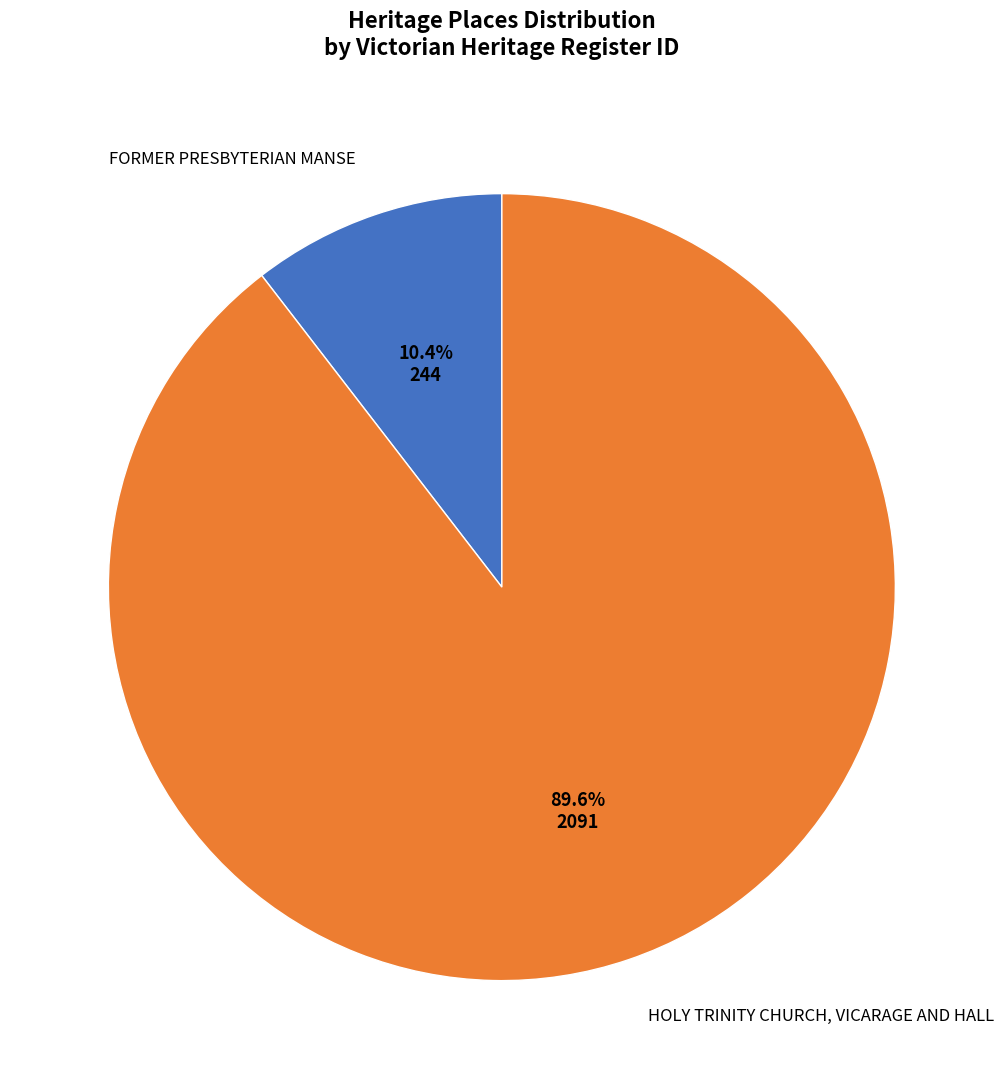

To the nearest percent, what percentage of the pie is FORMER PRESBYTERIAN MANSE?

10%